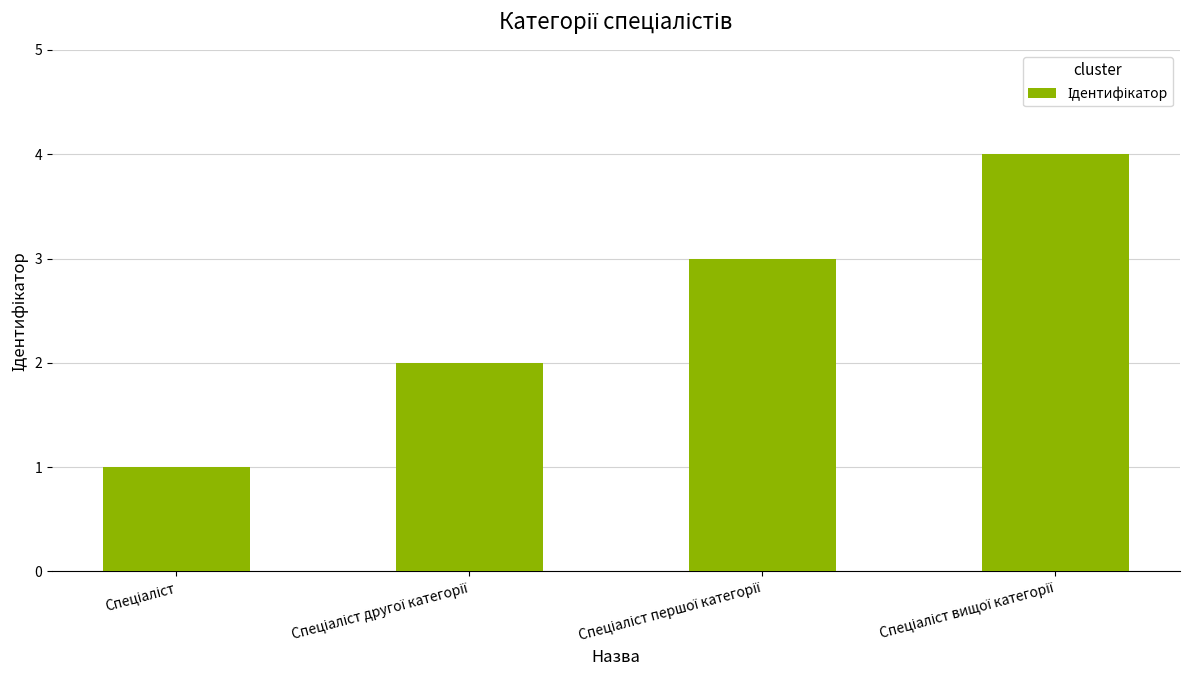

What is the sum of all values?

10